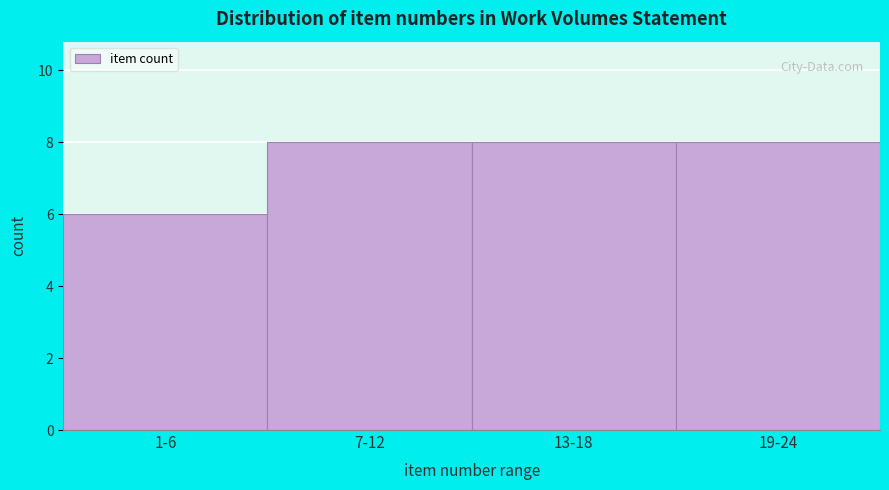

Reading left to right, extract all data points from this chart.

6	8	8	8